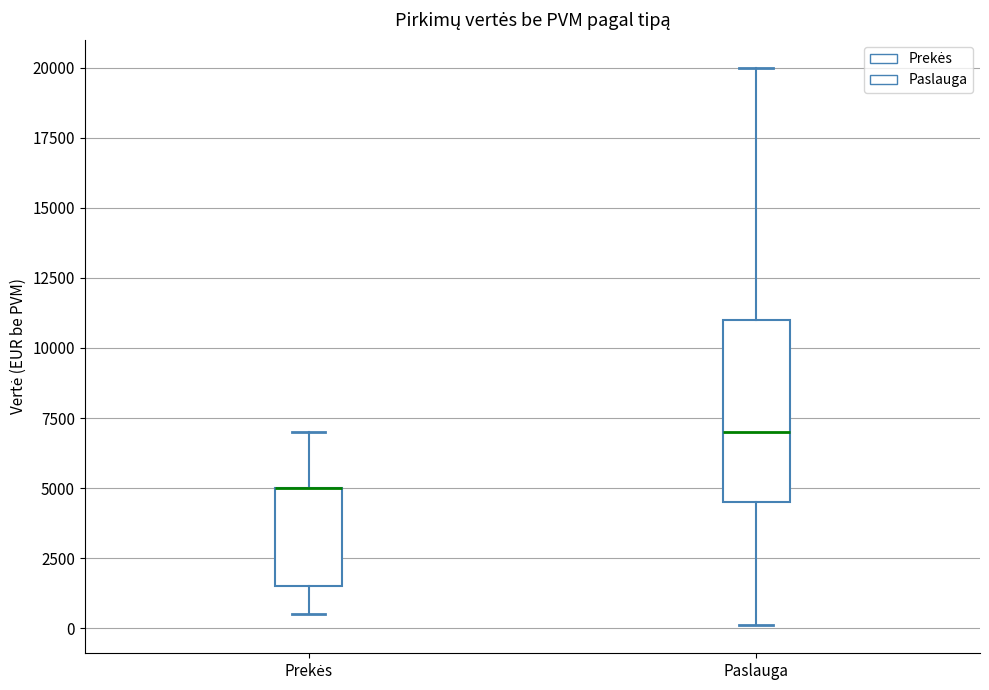

Reading left to right, transcribe this box plot: for each box, give where its median line is, the range the box spans, and where its two whiskers end, as read against the y-axis. The values are not printed on the chart, so give them approximately, as read against the axis.

Prekės: median 5000 (drawn on the box's upper edge), box 1500 to 5000, whiskers 500 to 7000
Paslauga: median 7000, box 4500 to 11000, whiskers 0 to 20000